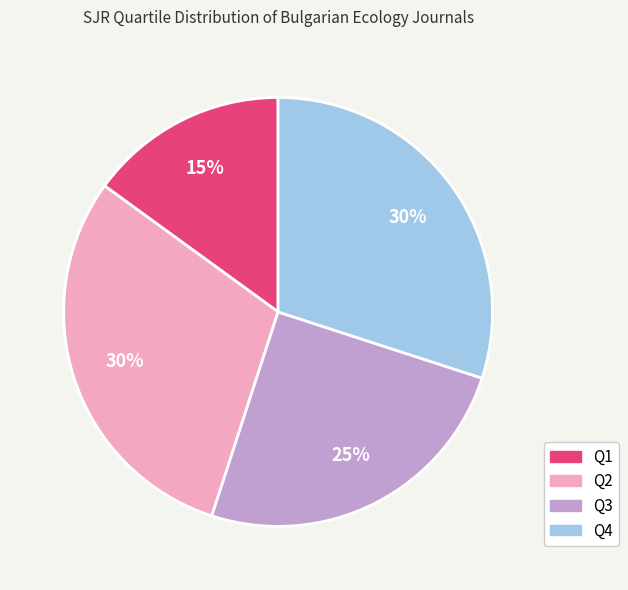

To the nearest percent, what is the average slice percentage?

25%